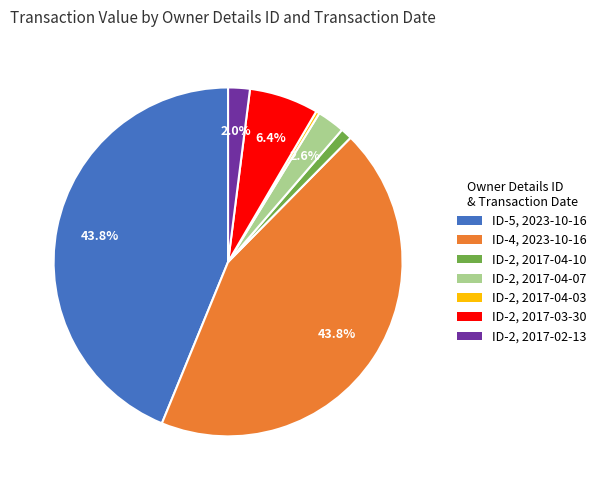

Is there a majority slice in this chart?

No